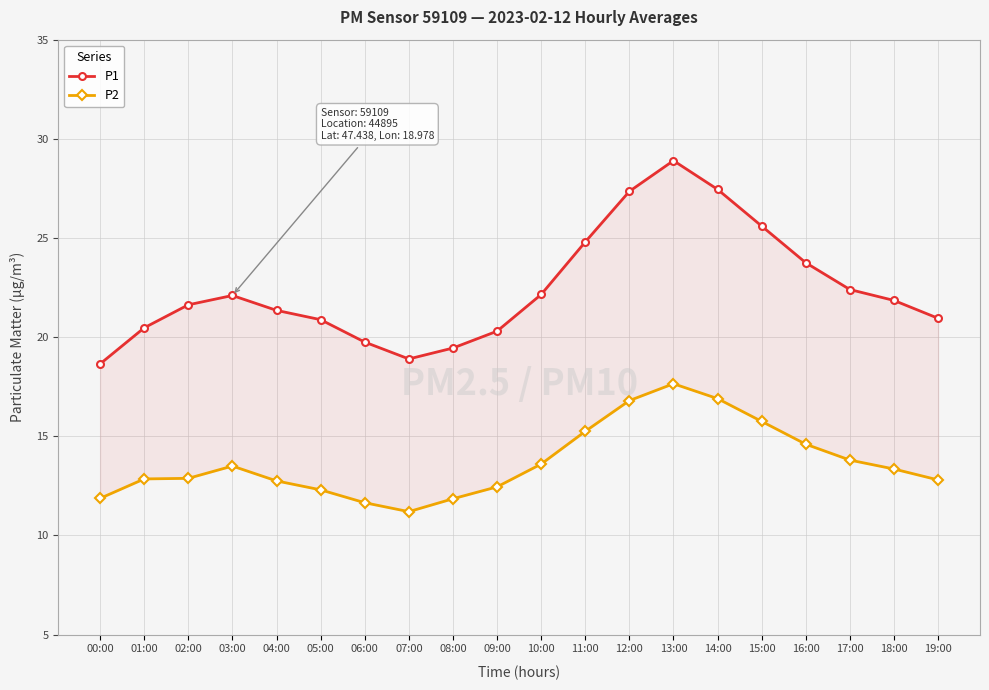

The value of P2 at 00:00 is 11.9. True or false?

True